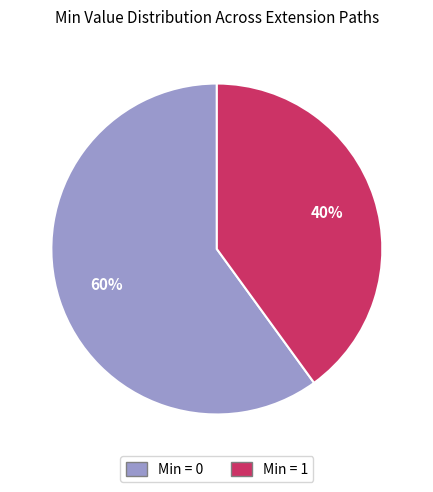

Approximately how many times larger is the value at Min = 1 compared to Min = 0?

0.7